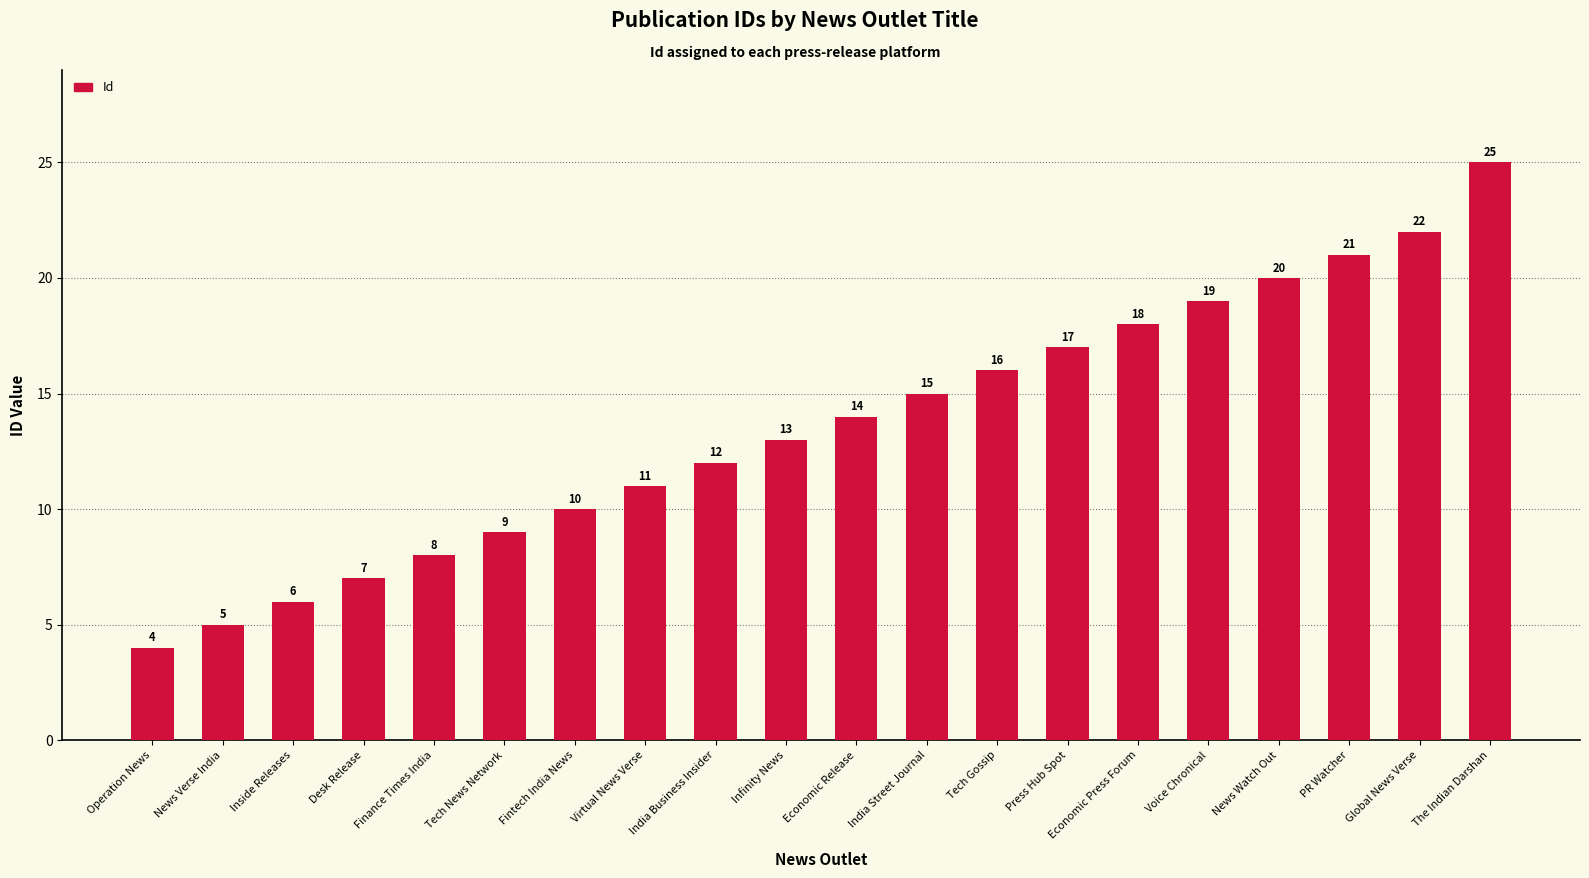

What is the label of the 12th bar from the left?

India Street Journal